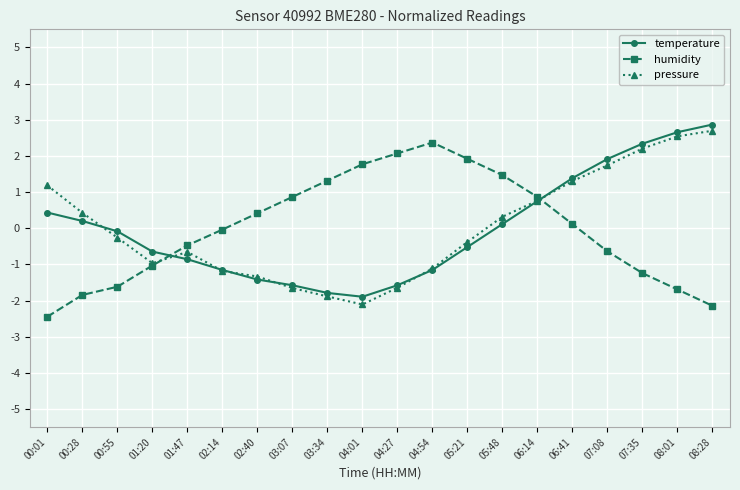

What is the total value across all series at 07:08?

3.0